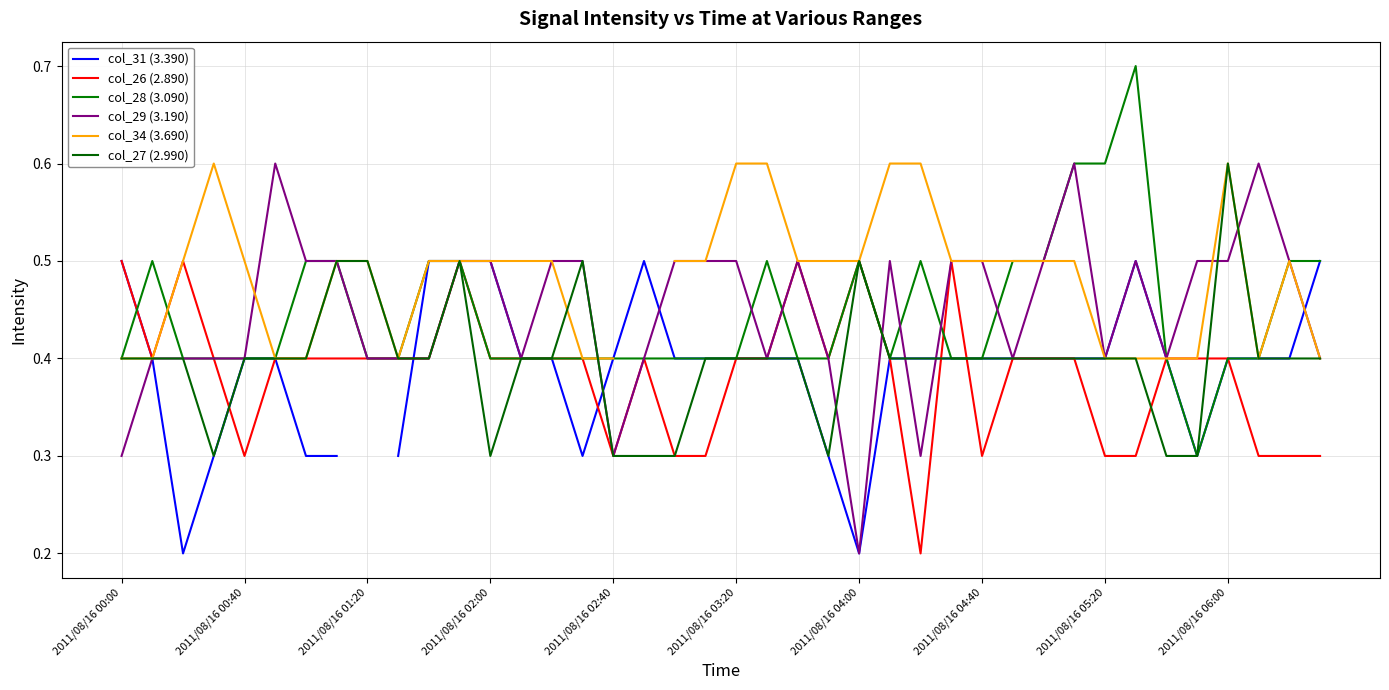

What is the value of the col_28 (3.090) point at the 12th from the left?

0.5